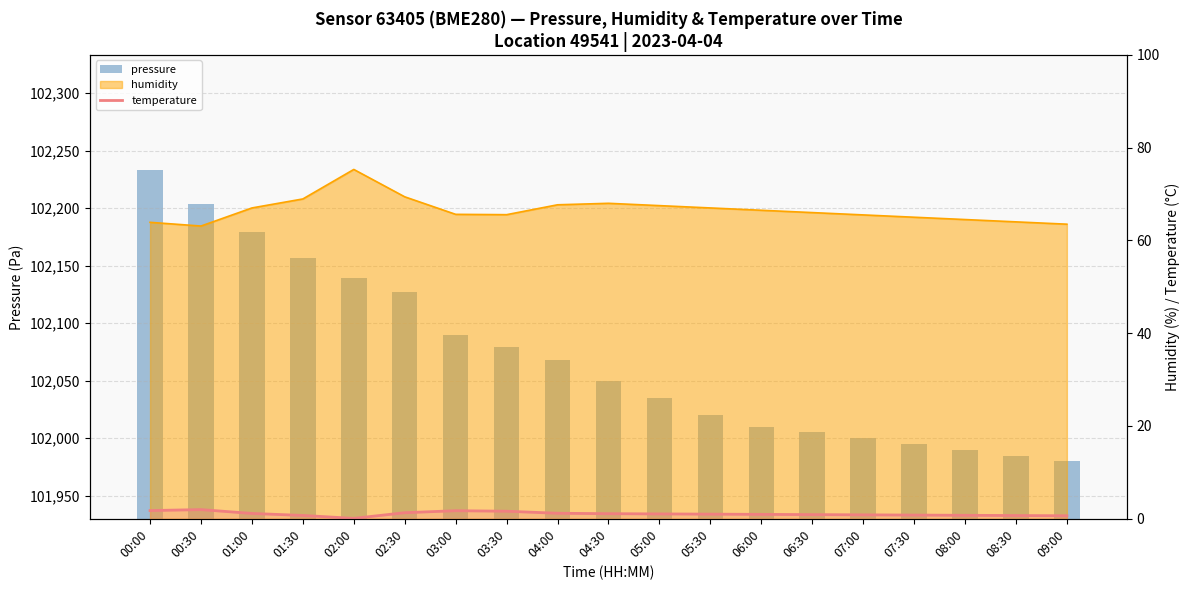

Count the number of categories in the chart.

19